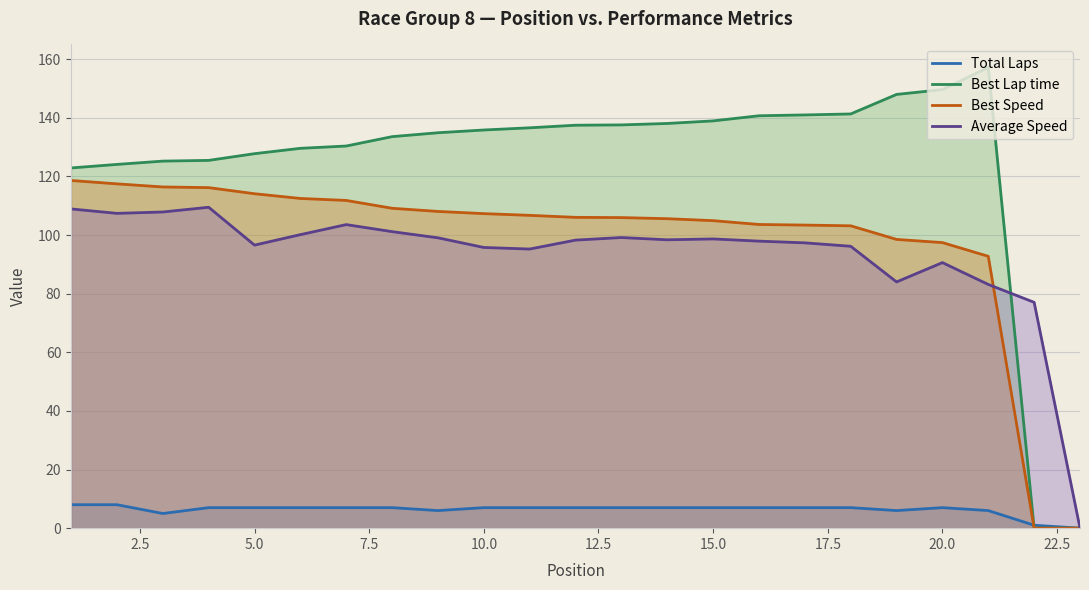

Reading right to left, transcribe all the data shown in this chart.

Total Laps: 0.0	1.0	6.0	7.0	6.0	7.0	7.0	7.0	7.0	7.0	7.0	7.0	7.0	7.0	6.0	7.0	7.0	7.0	7.0	7.0	5.0	8.0	8.0
Best Lap time: 0.0	0.0	157.1	149.6	148.0	141.3	141.0	140.7	138.9	138.0	137.6	137.5	136.6	135.8	134.9	133.6	130.4	129.6	127.7	125.5	125.2	124.1	122.9
Best Speed: 0.0	0.0	92.7	97.4	98.5	103.1	103.4	103.6	104.9	105.6	105.9	106.0	106.7	107.3	108.0	109.1	111.8	112.5	114.1	116.2	116.4	117.4	118.6
Average Speed: 0.0	77.0	83.1	90.6	84.0	96.2	97.3	97.9	98.7	98.4	99.1	98.3	95.2	95.7	99.0	101.1	103.5	100.1	96.6	109.5	107.9	107.4	108.9